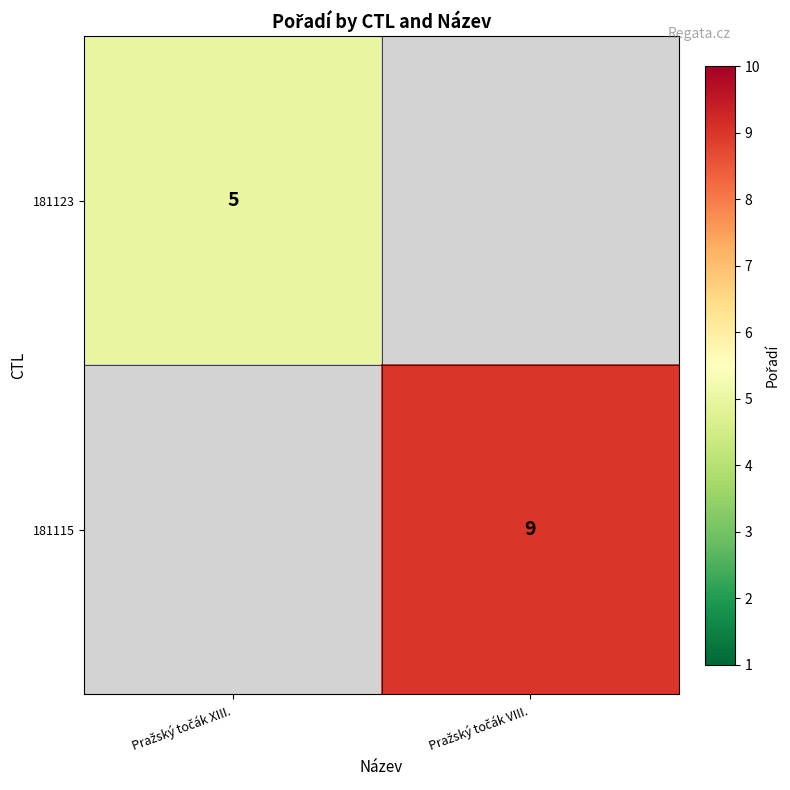

What is the maximum value shown in the chart?

9.0